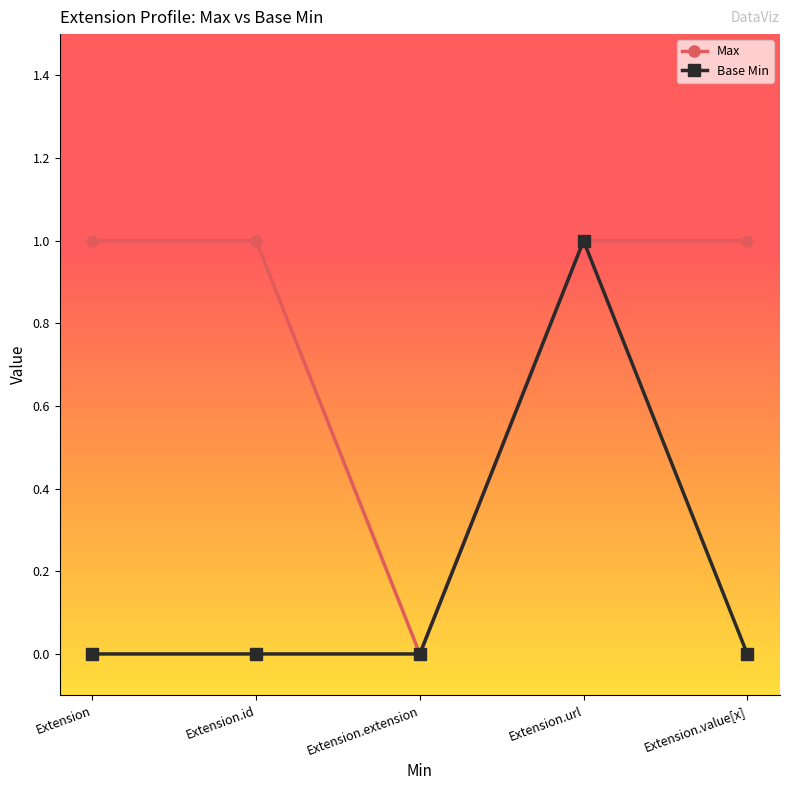

Reading right to left, what are all the values shown in this chart?

Max: Extension.value[x]=1	Extension.url=1	Extension.extension=0	Extension.id=1	Extension=1
Base Min: Extension.value[x]=0	Extension.url=1	Extension.extension=0	Extension.id=0	Extension=0